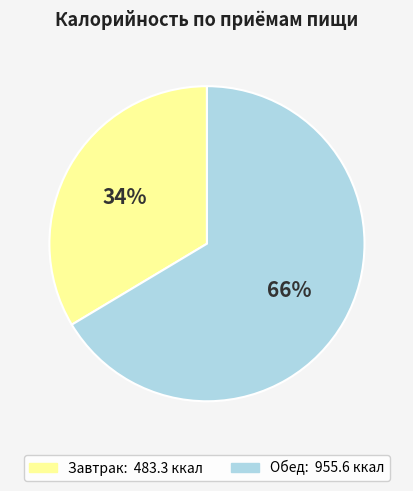

Do Обед and Завтрак together represent more than half of the pie?

Yes